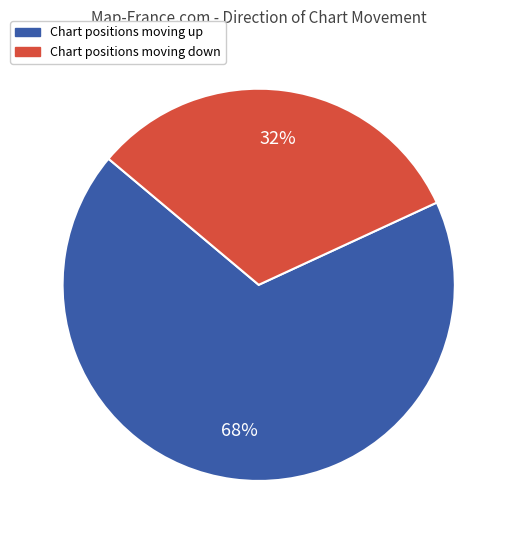

Is there any slice that represents more than half of the pie?

Yes